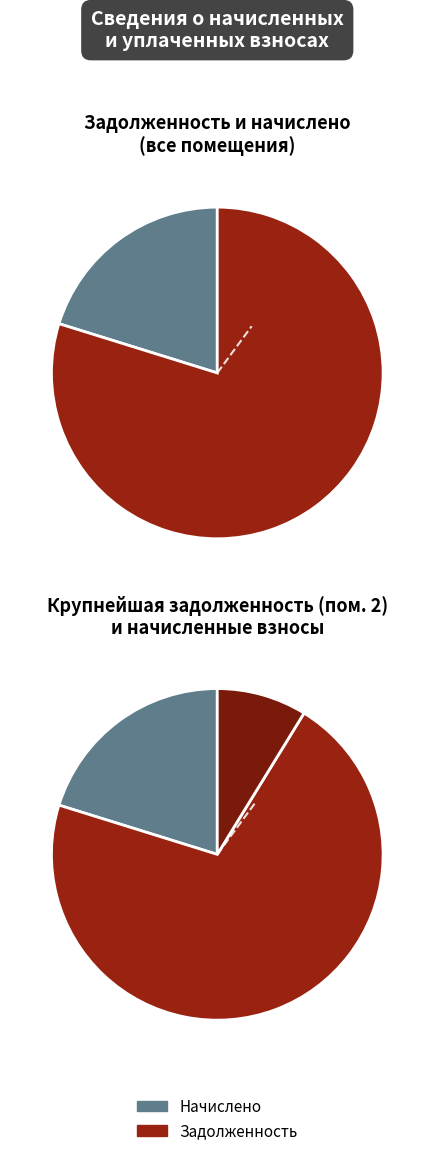

What is the smallest slice in the pie chart?

7